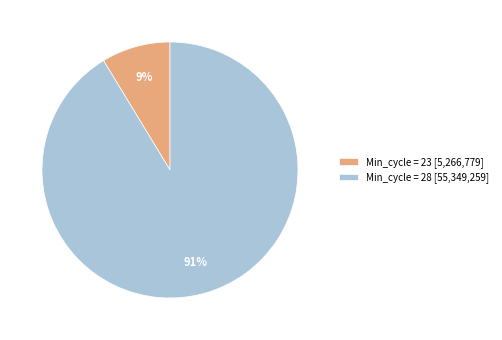

Which slice is the largest?

Min_cycle = 28 [55,349,259]